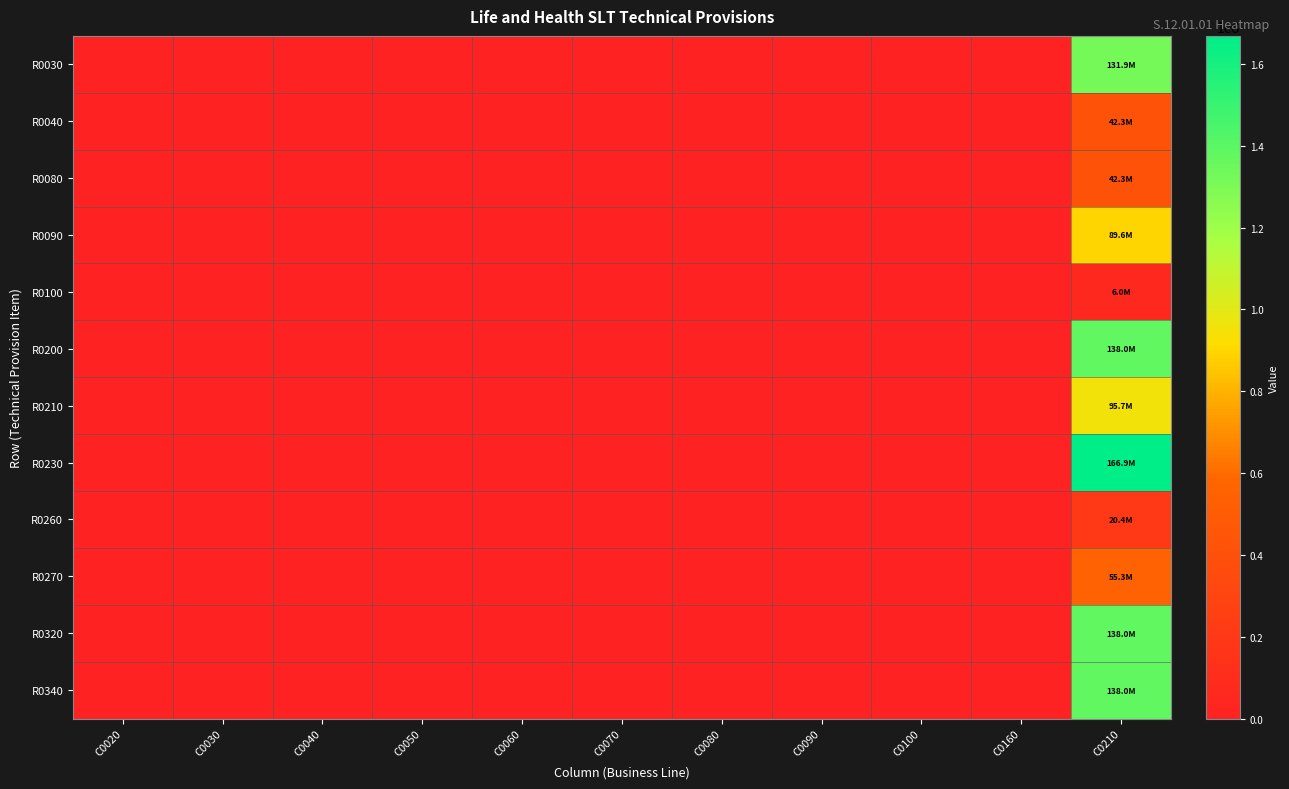

Which label corresponds to the smallest value in the chart?

C0020